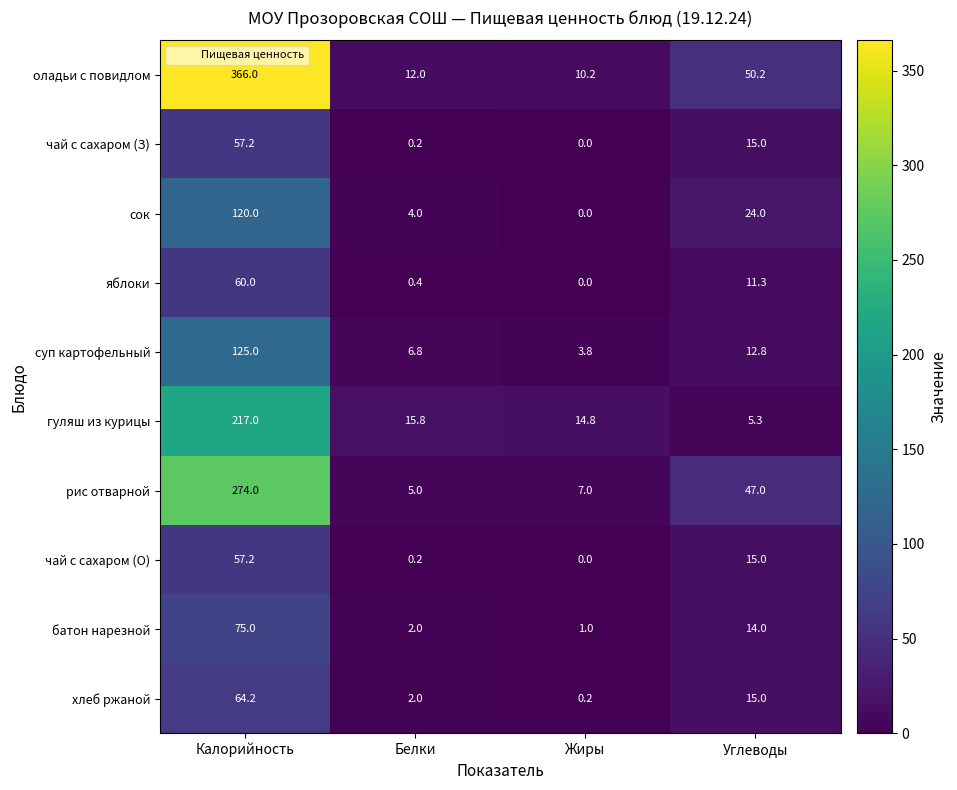

Where does the рис отварной series first go above 47?

Калорийность